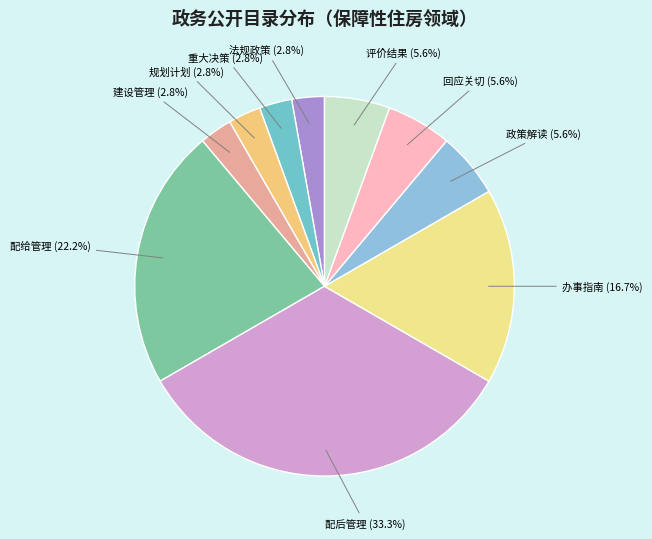

Is it true that 建设管理 is 17% of the pie?

False